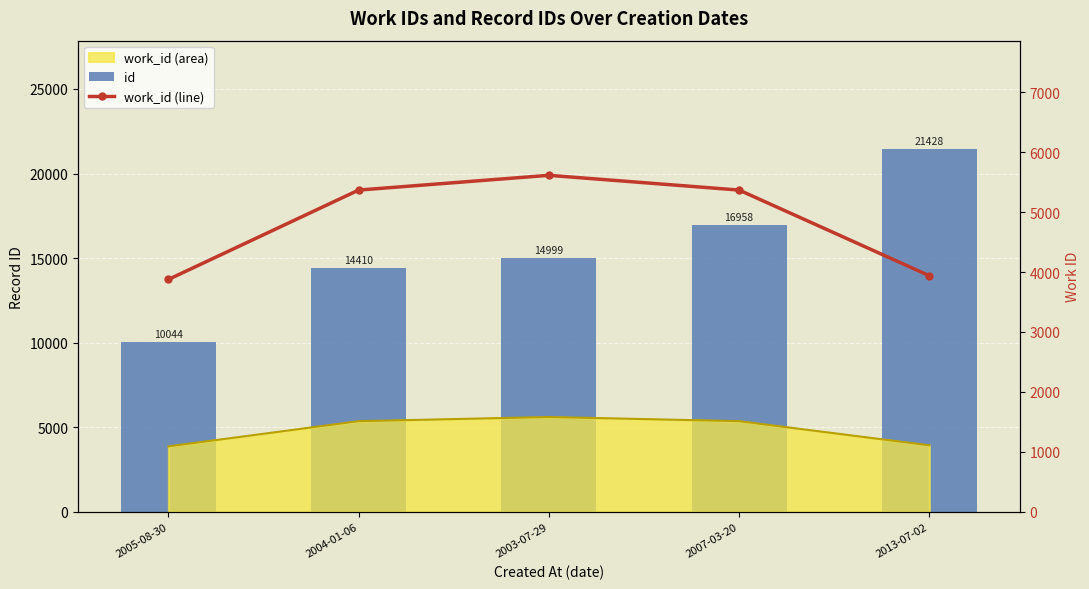

At which label does id reach its peak?

2013-07-02